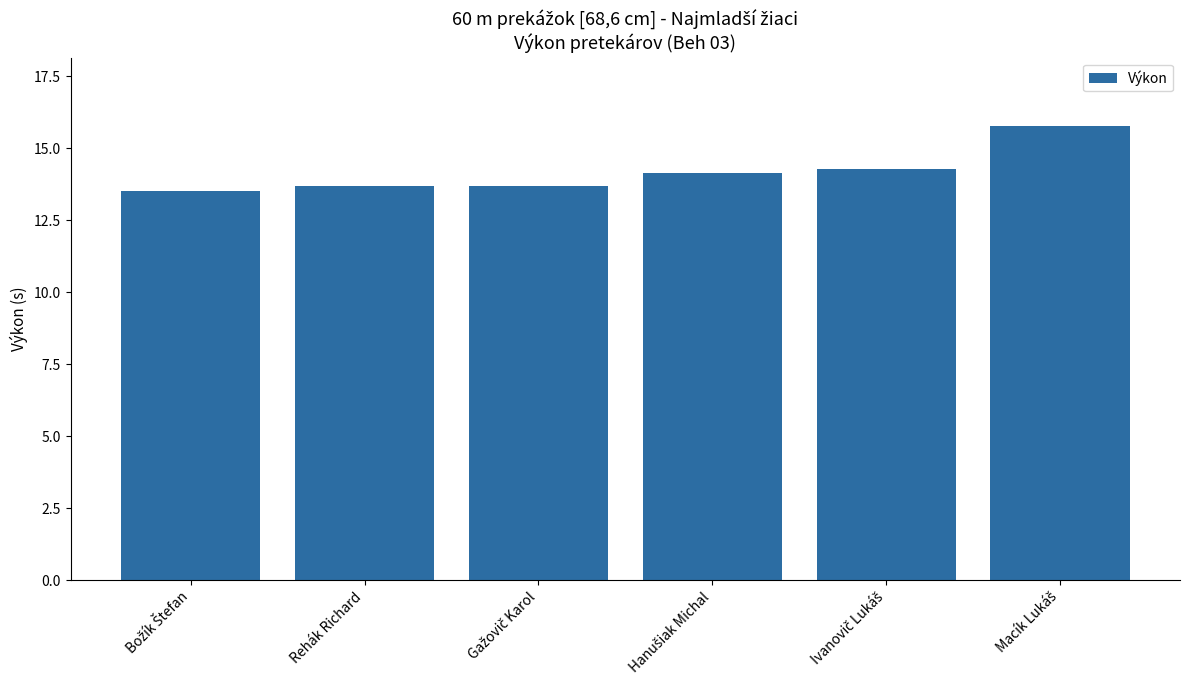

What is the value of the 3rd bar from the left?

13.7